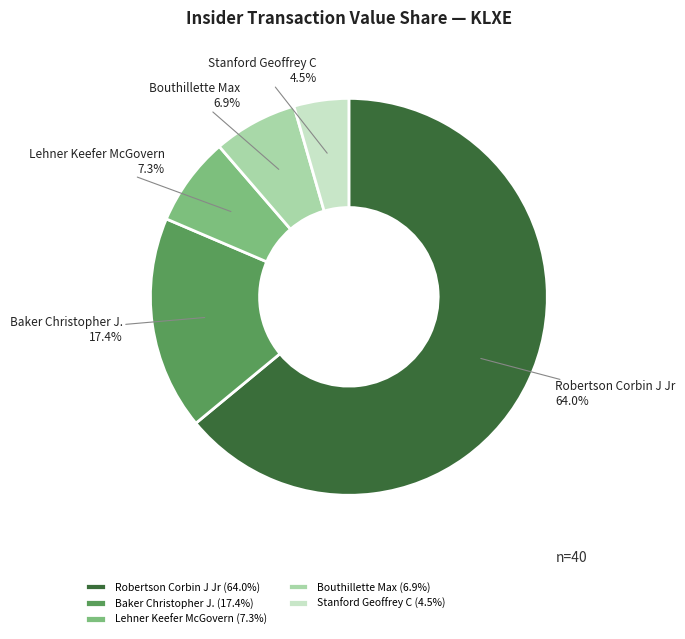

How many segments does this pie chart have?

5